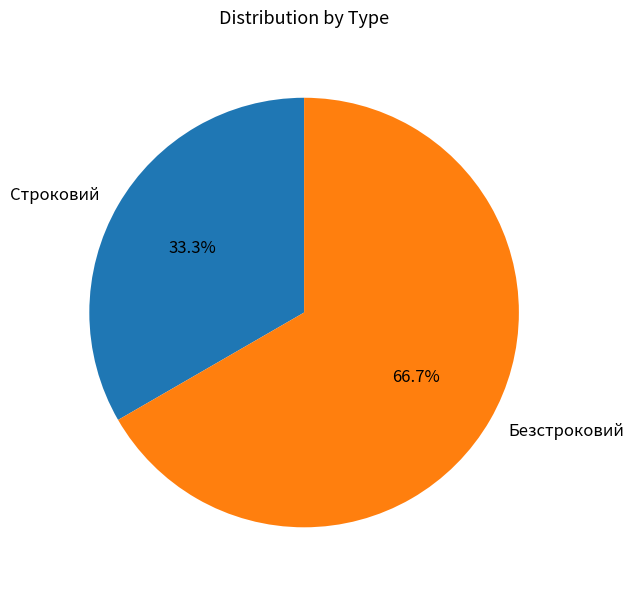

What is the largest slice in the pie chart?

Безстроковий